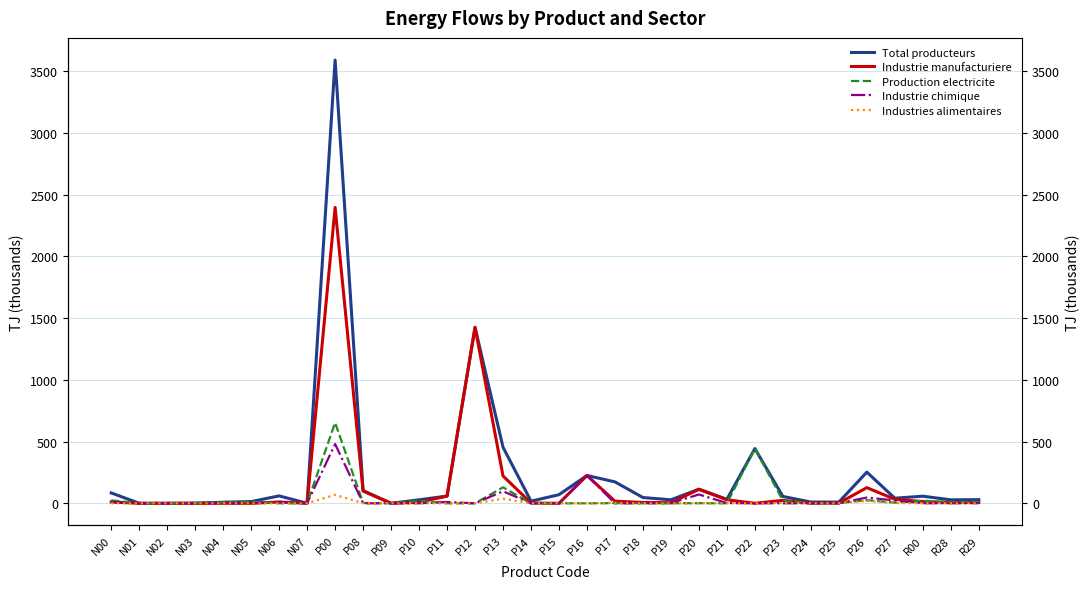

What is the total value across all series at P22?

886.7